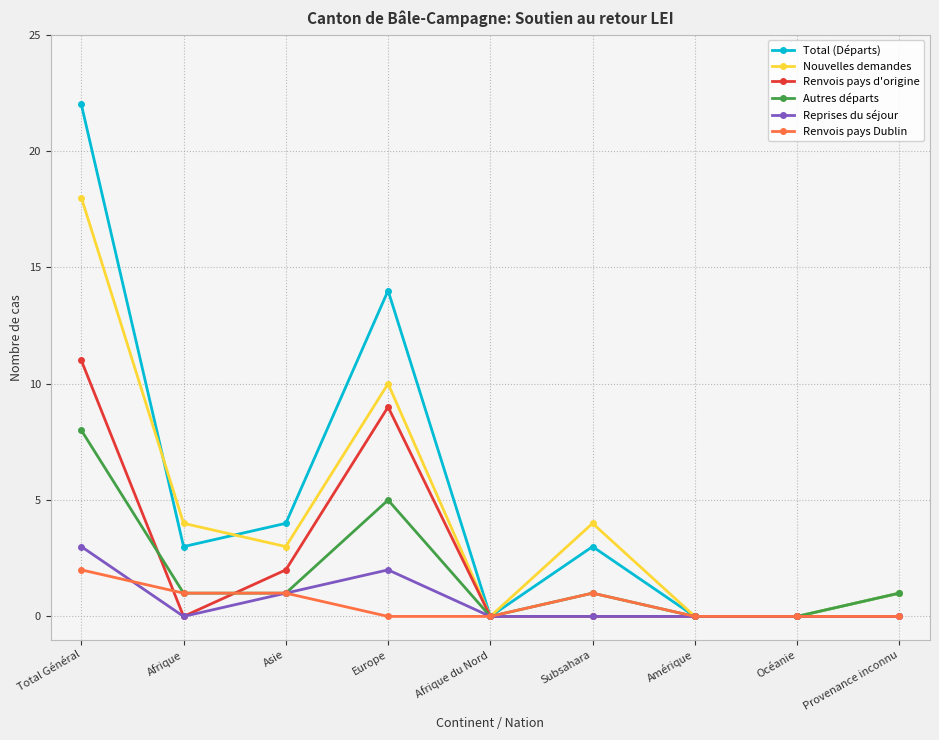

How many lines are shown in the chart?

6